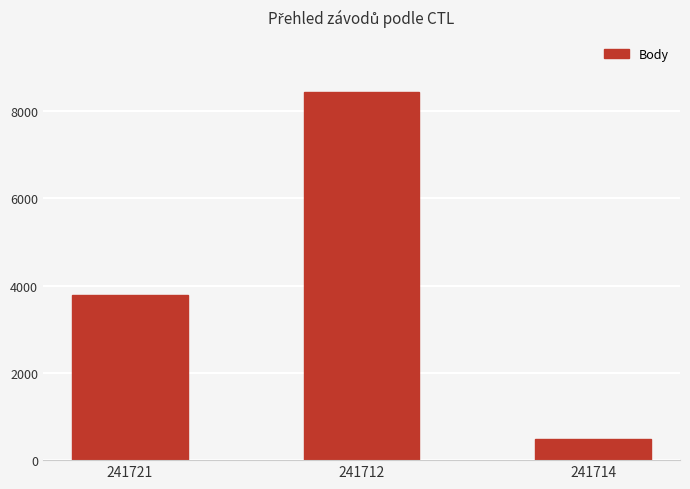

Reading right to left, list all the values displayed in this chart.

494	8437	3782